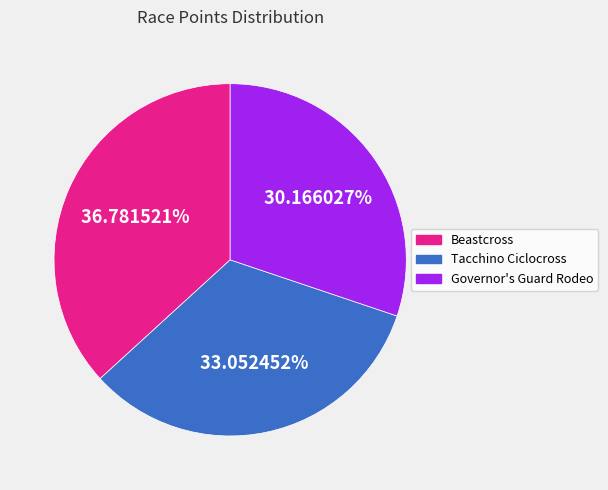

Does any single category account for the majority?

No